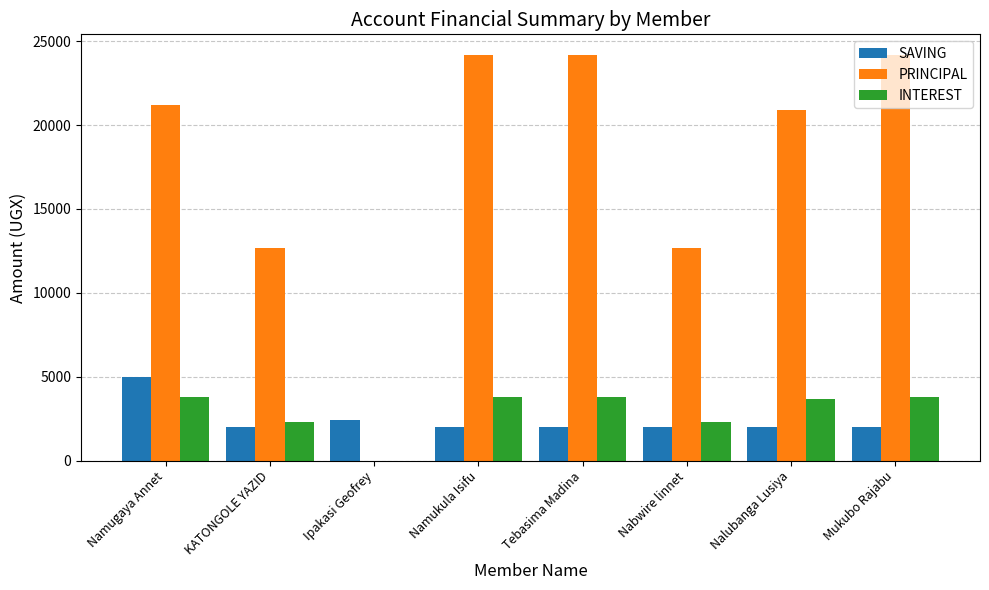

What is the sum of the SAVING values at Nalubanga Lusiya and Ipakasi Geofrey?

4400